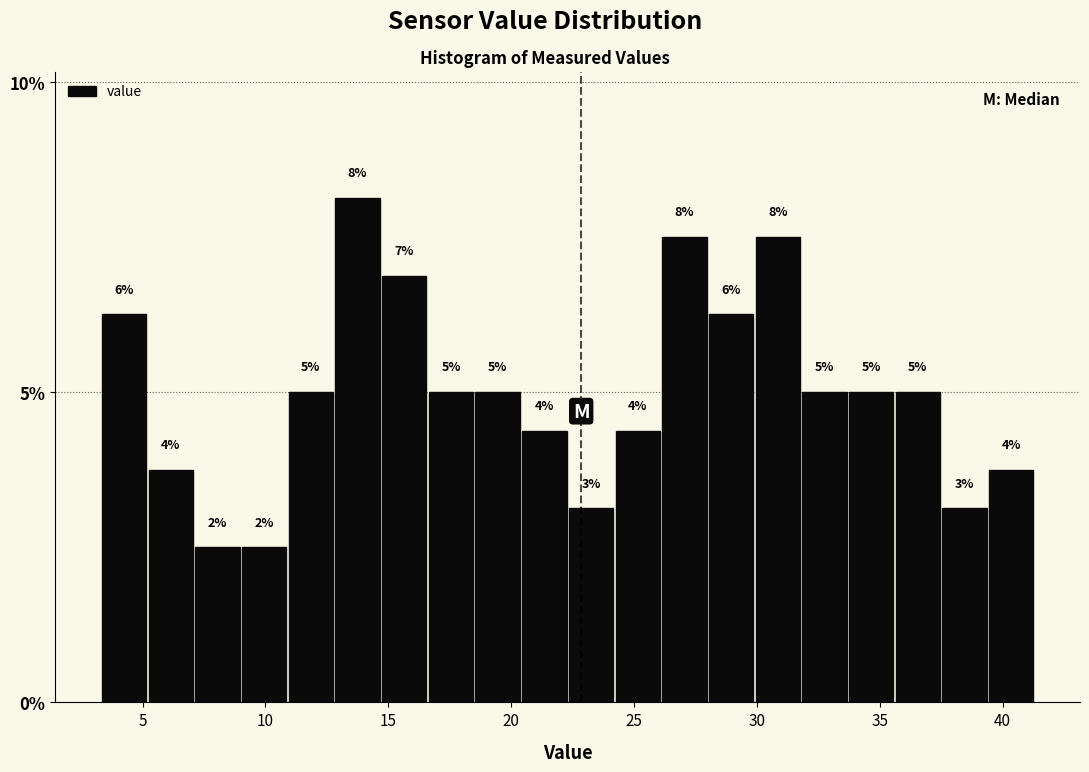

Around what value on the x-axis is the tallest bar? Give the approximate position of its centre, as read against the axis.

14.0